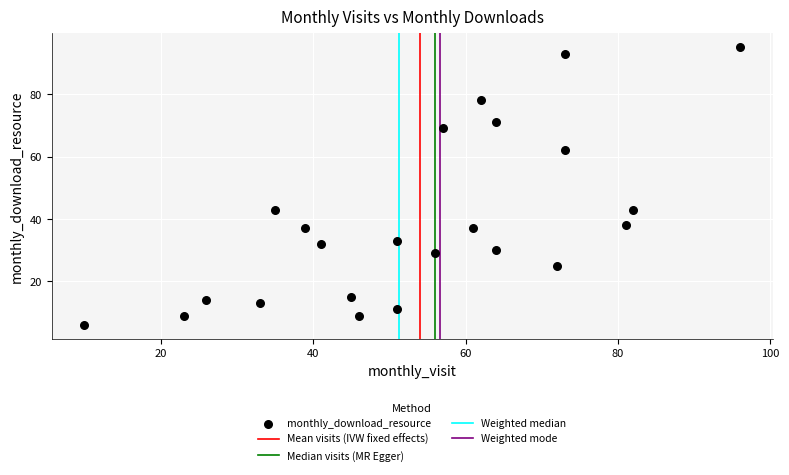

What is the range of X values (max minus min)?

86